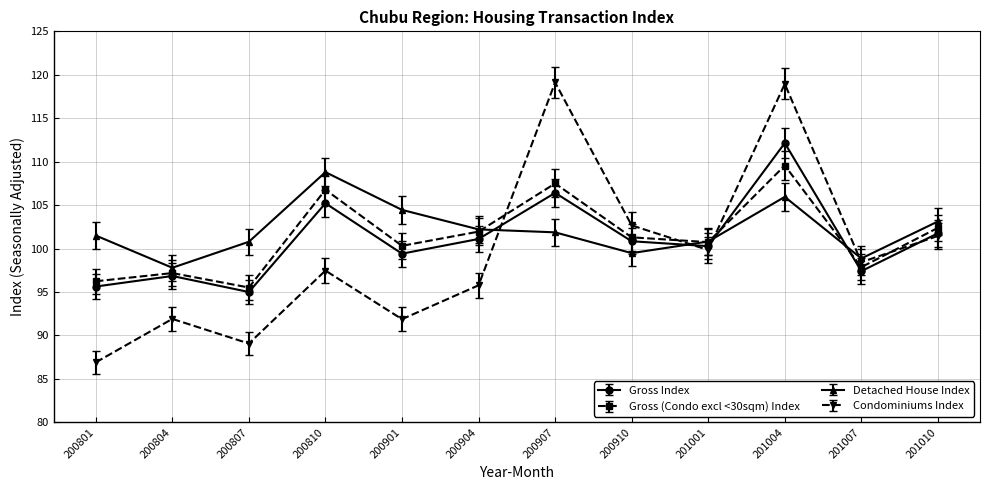

What is the difference between the maximum and minimum values in the Gross Index series?

17.1